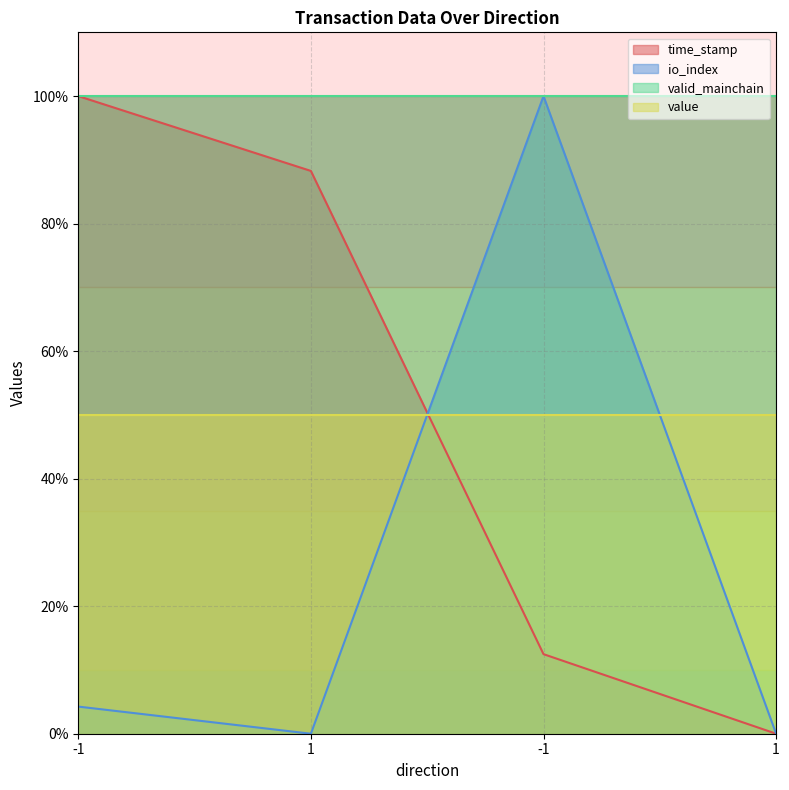

True or false: io_index has a value of 0.0 at 1.

True